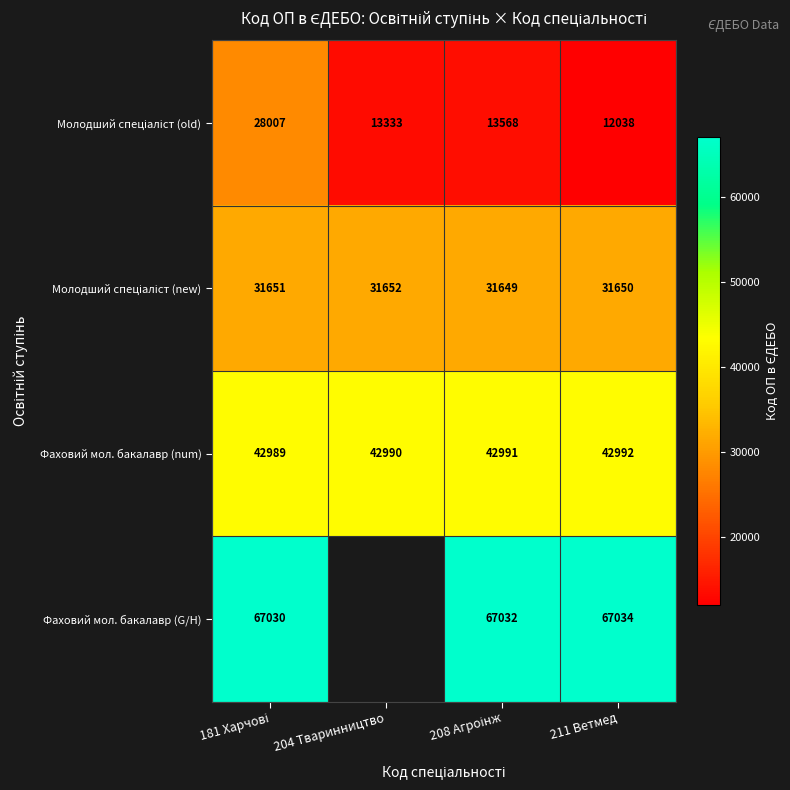

What is the difference between the highest and lowest values at 211 Ветмед?

54996